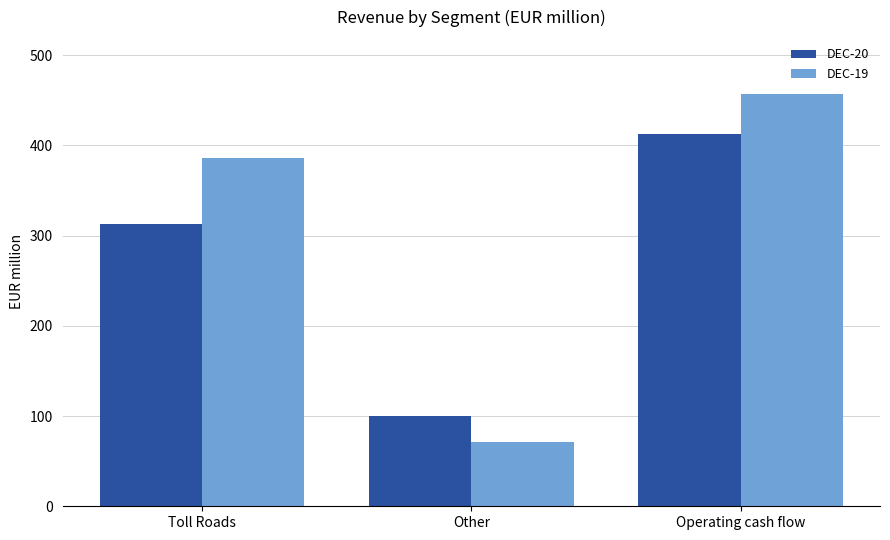

Count the DEC-19 values in the range 71 to 457.

3